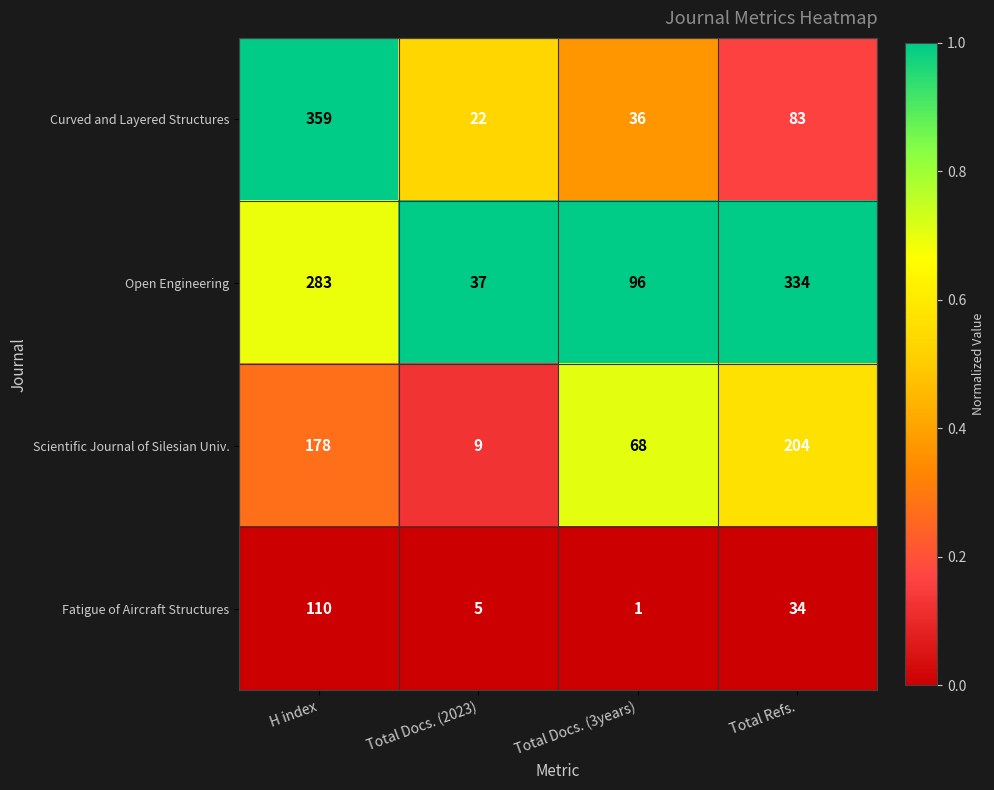

Is the value of Open Engineering at H index greater than the value of Fatigue of Aircraft Structures at Total Refs.?

Yes